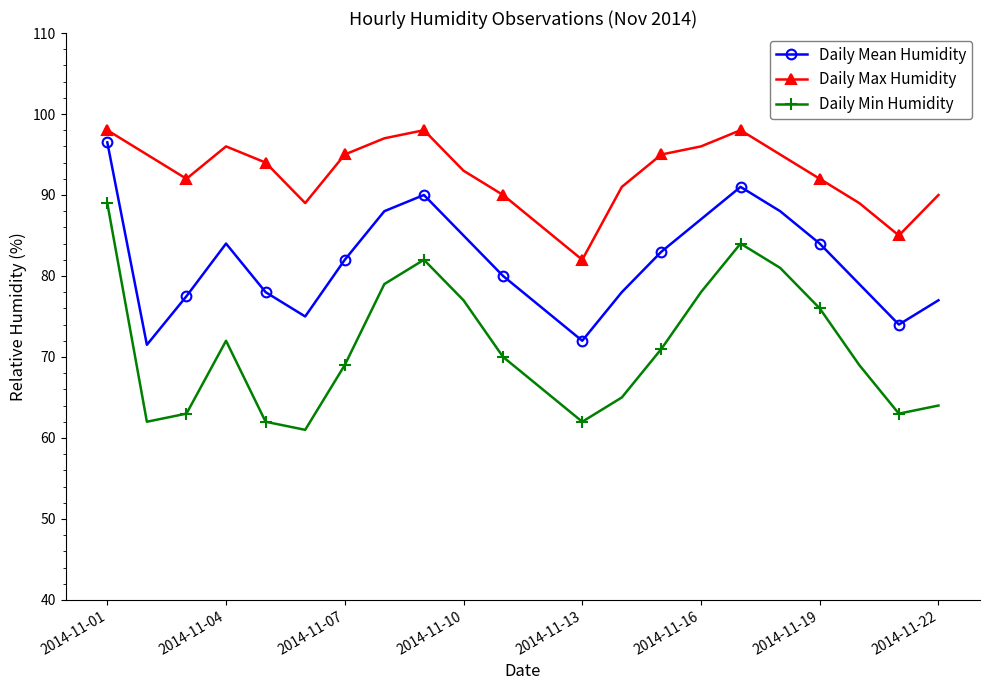

What is the difference between the maximum and minimum values in the Daily Min Humidity series?

28.0